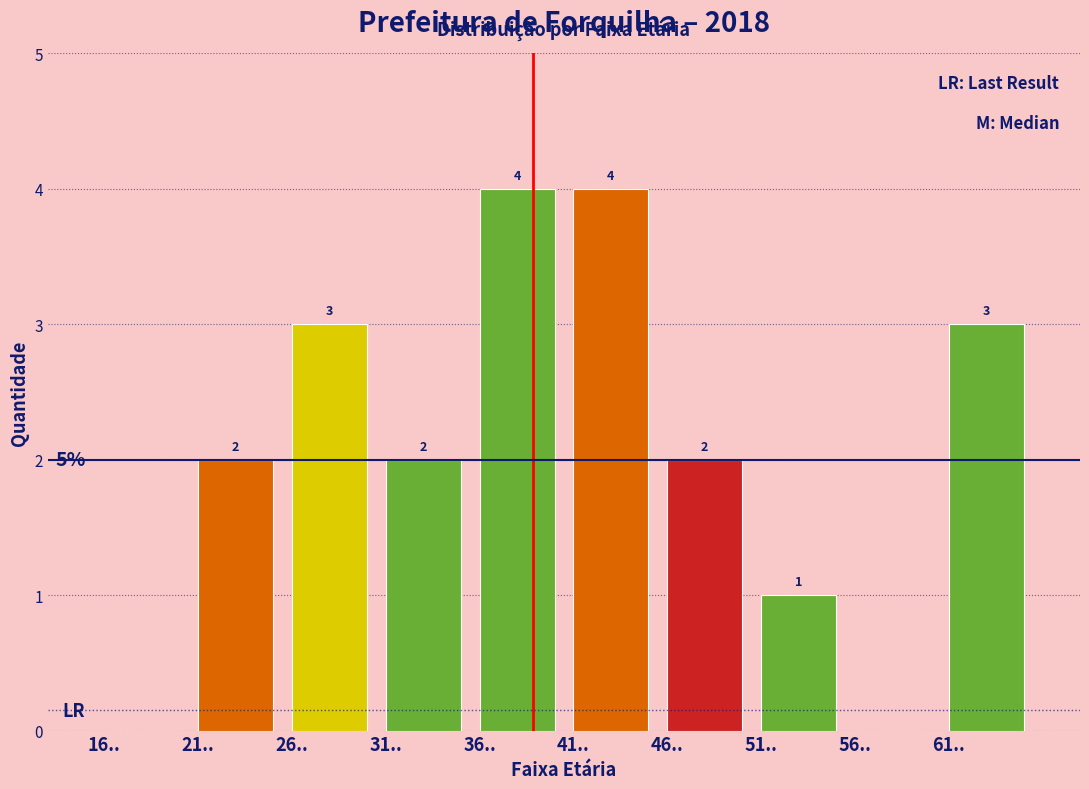

Reading right to left, transcribe all the data shown in this chart.

61..=3	56..=0	51..=1	46..=2	41..=4	36..=4	31..=2	26..=3	21..=2	16..=0